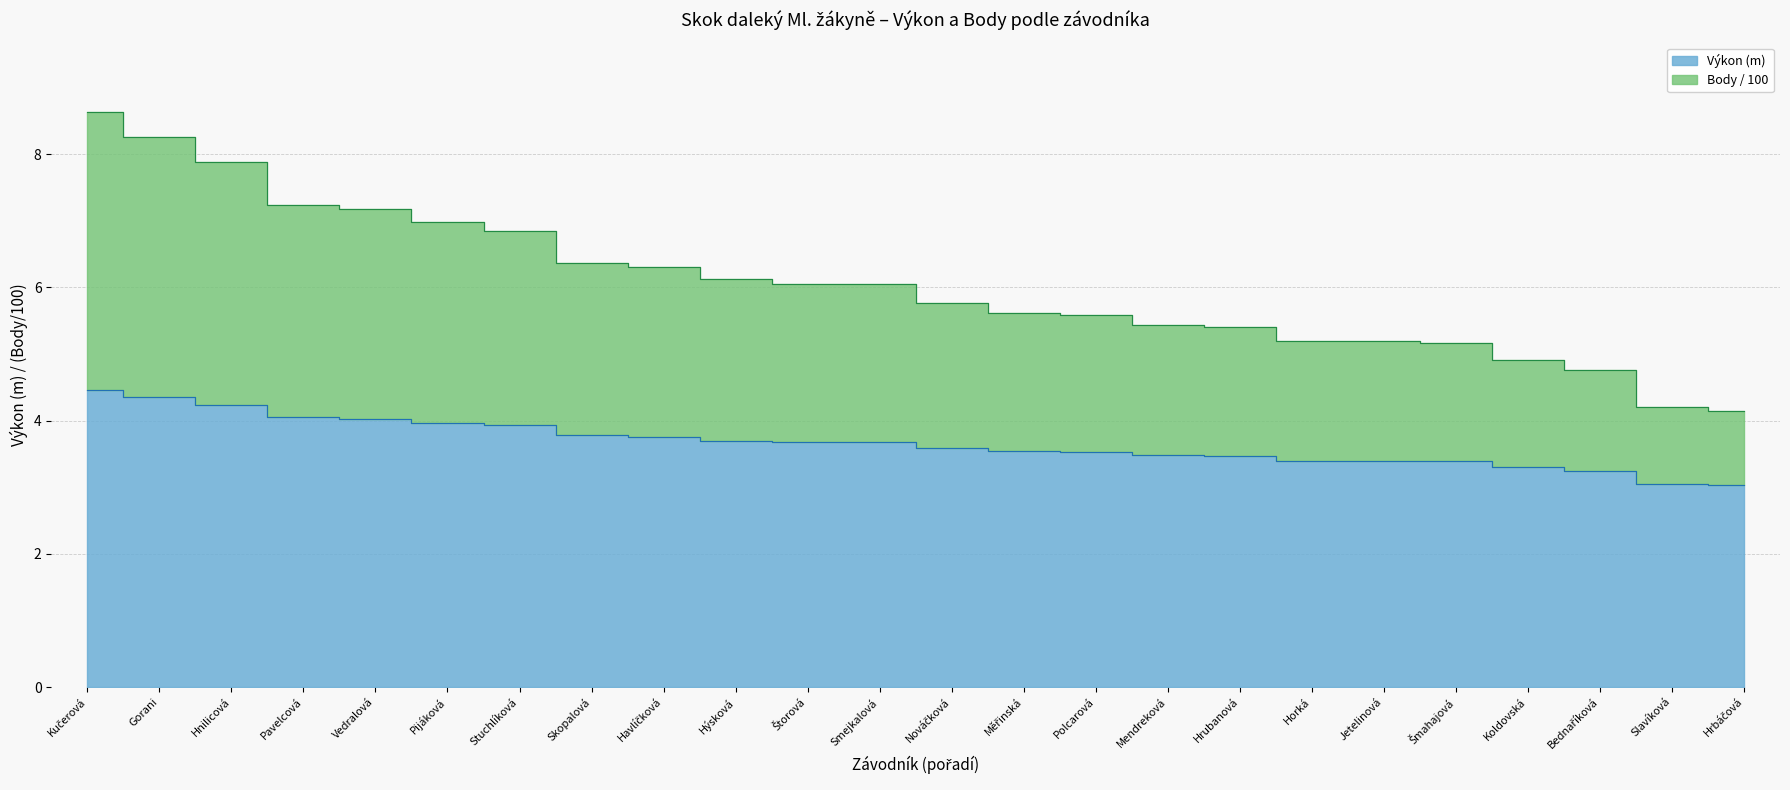

Rank the series at Hrubanová from highest to lowest value.

Body, Výkon